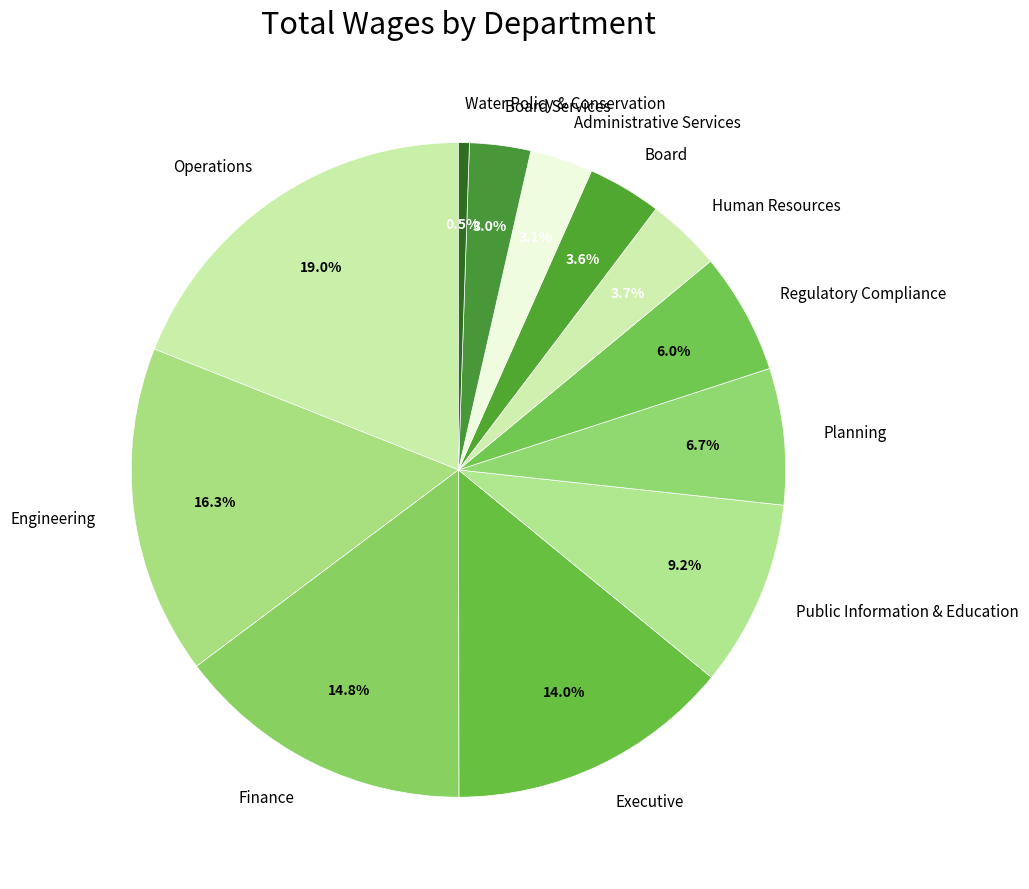

To the nearest percent, what portion does Regulatory Compliance represent?

6%